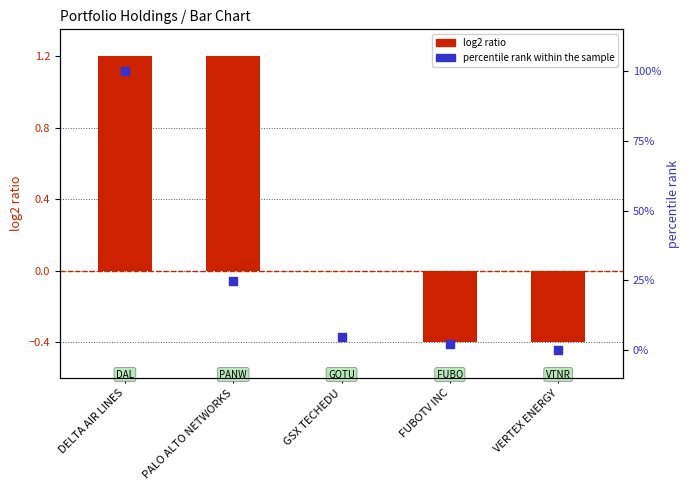

Which series reaches the minimum Y coordinate?

log2 ratio